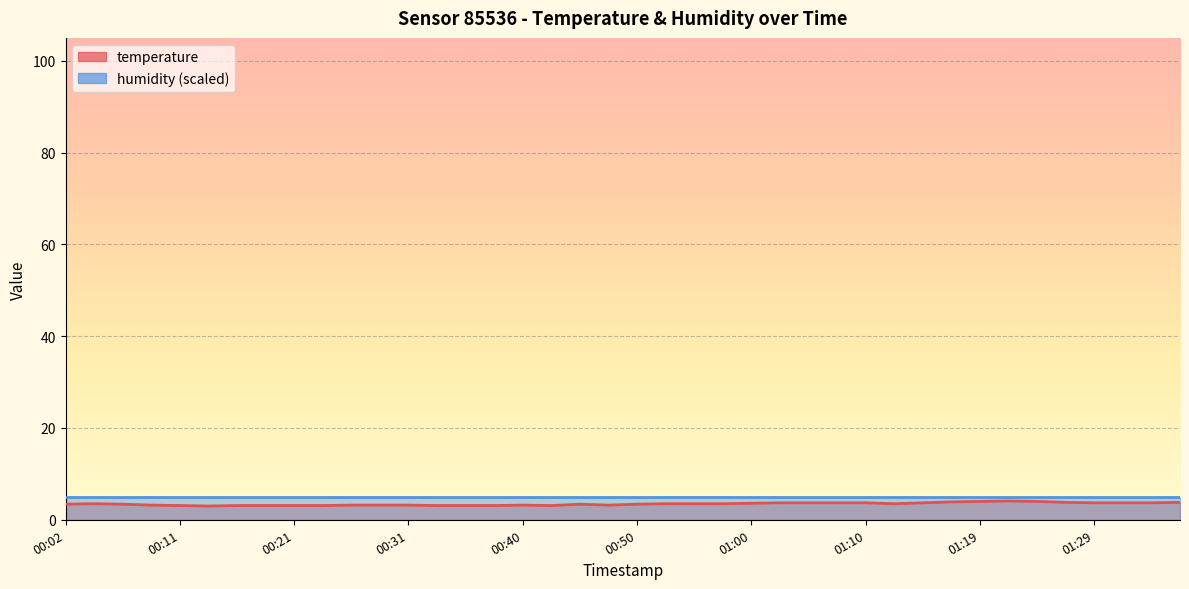

What is the label of the 27th point from the right?

00:33